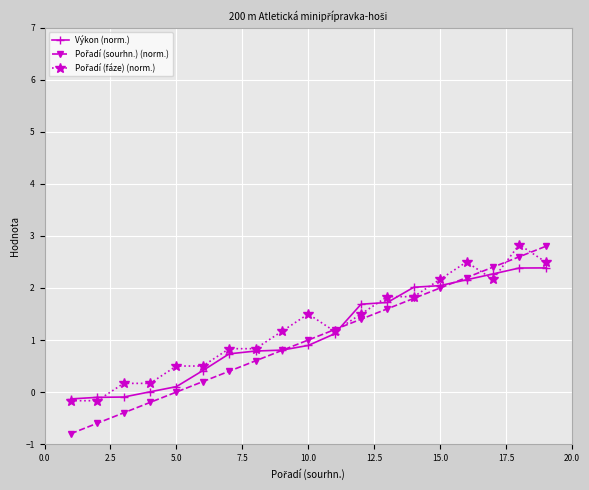

What is the minimum value shown in the chart?

-0.8